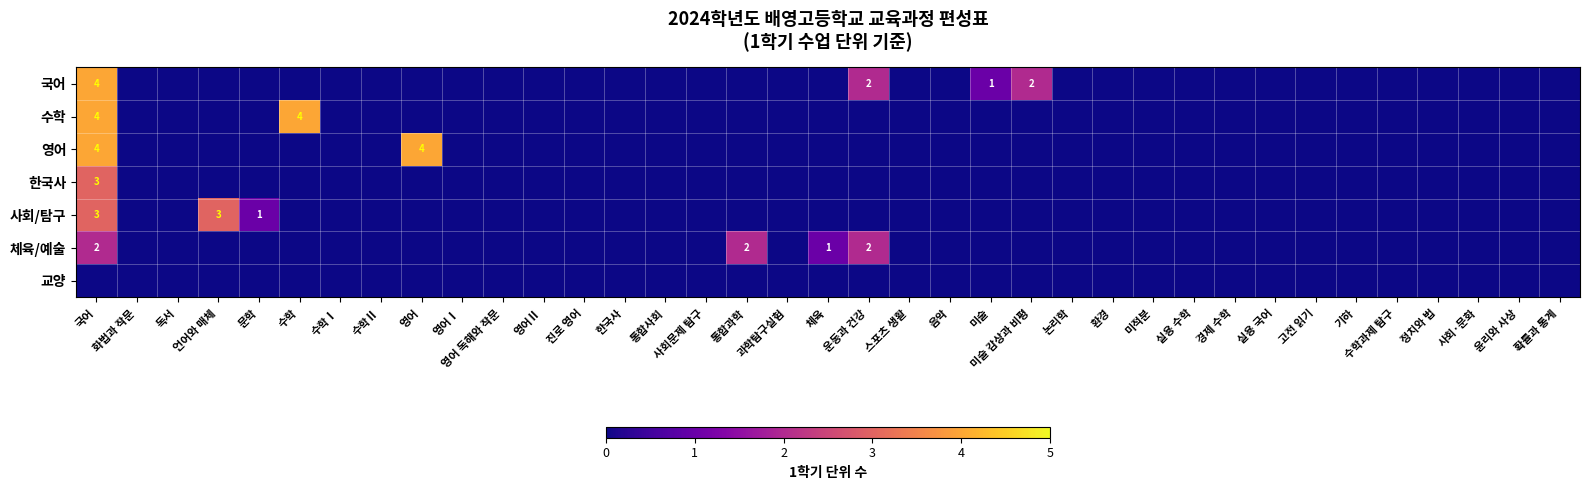

True or false: 사회/탐구 has a value of 0 at 과학탐구실험.

True